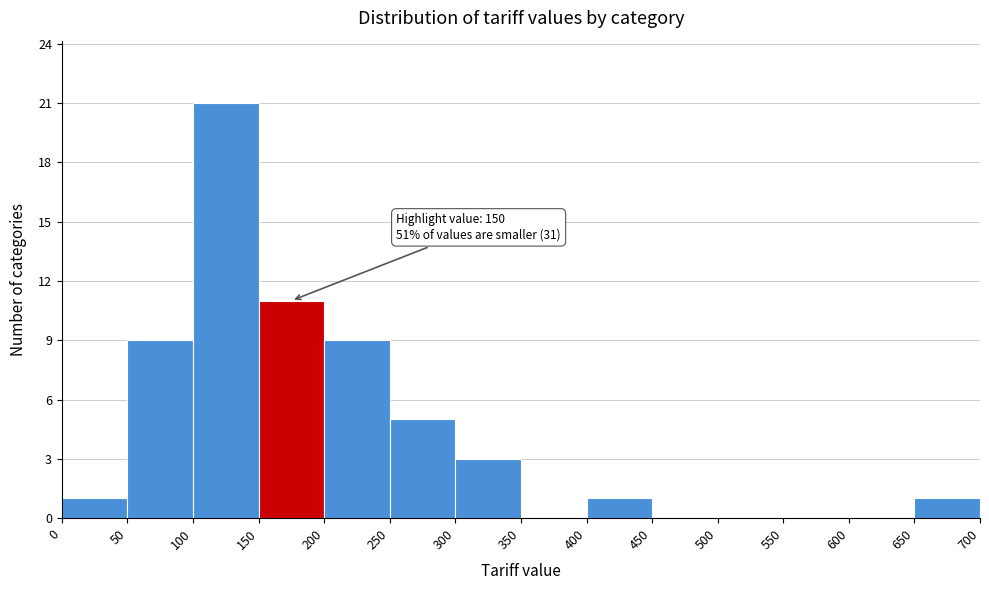

Which range on the x-axis has the tallest bar?

100 to 150